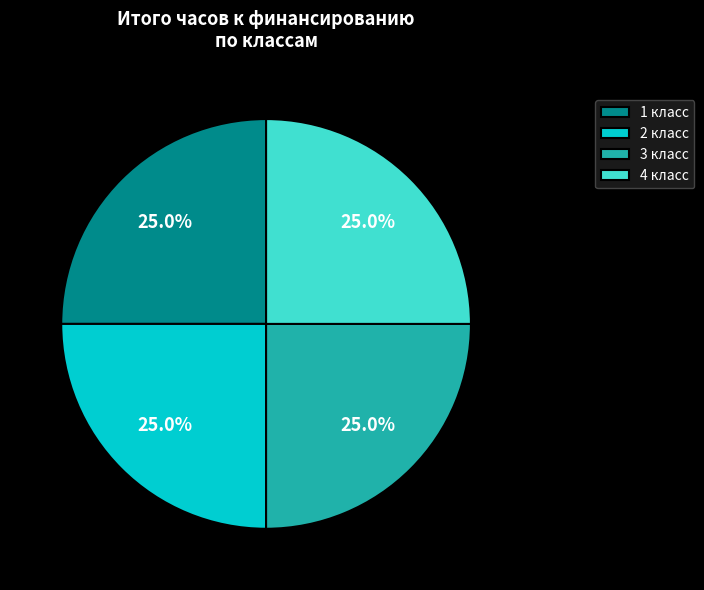

What percentage do 2 класс and 4 класс together represent?

50.0%